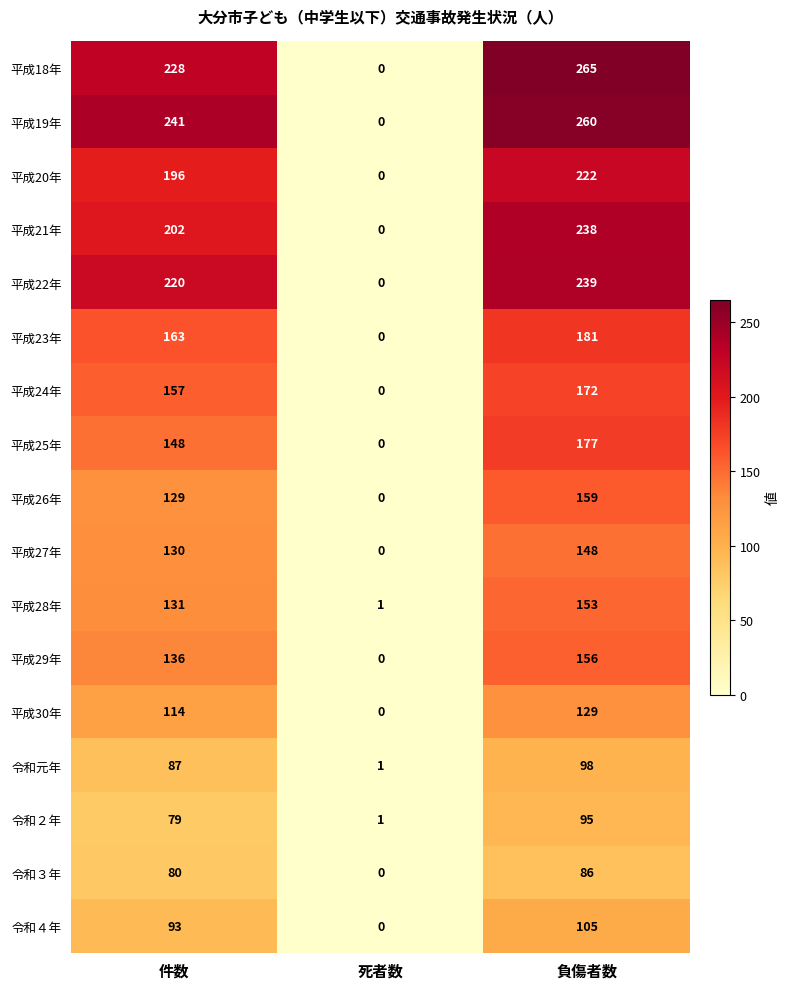

How many data points does each series have?

3